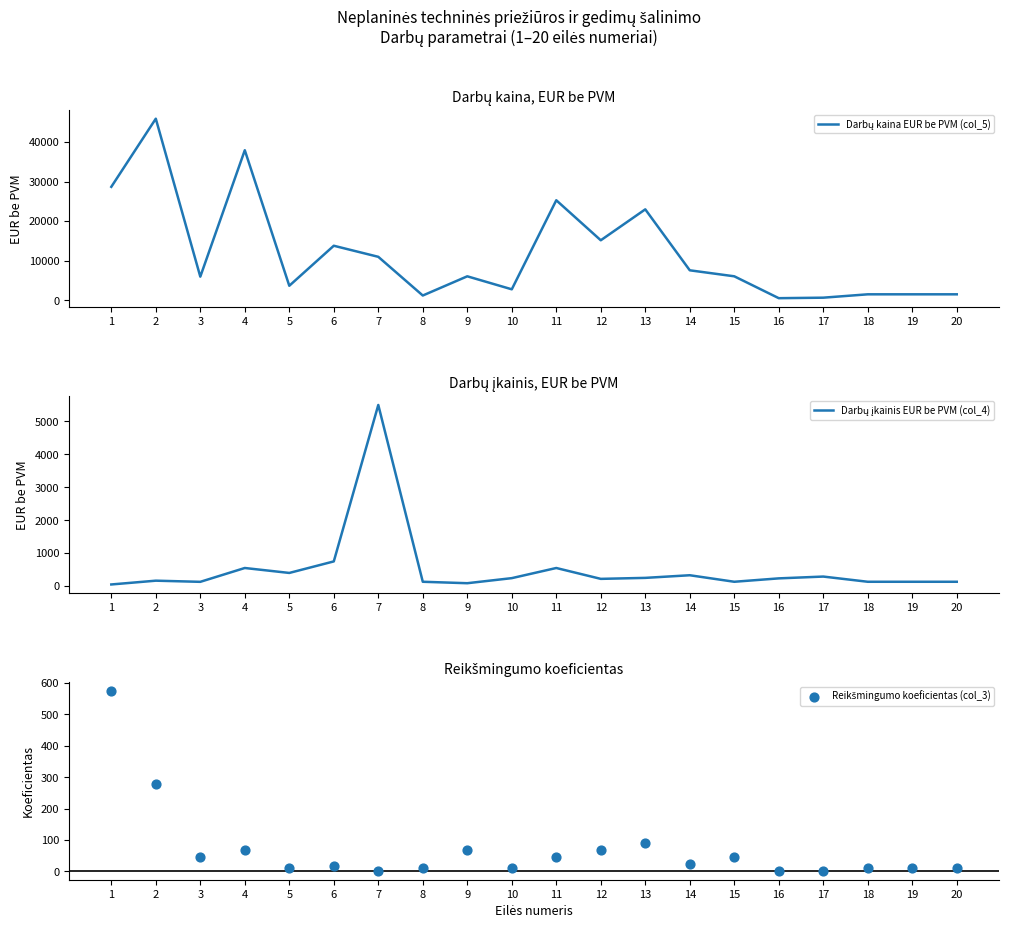

Which series contains the highest Y value?

Darbų kaina EUR be PVM (col_5)